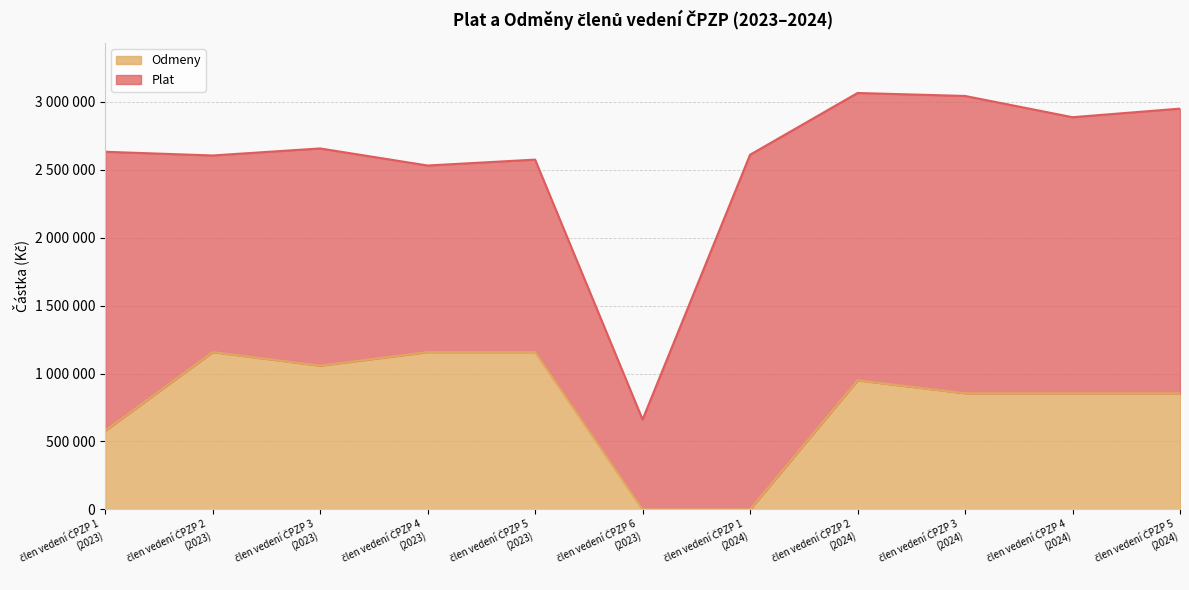

Where is the first local maximum?

člen vedení ČPZP 2
(2023)